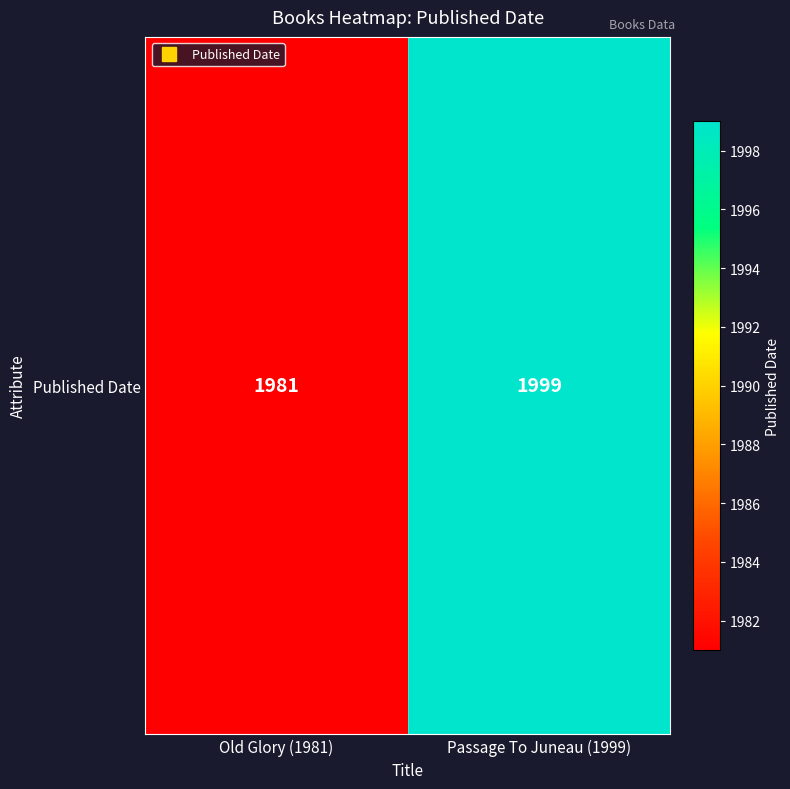

Reading right to left, what are all the values shown in this chart?

Passage To Juneau (1999)=1999	Old Glory (1981)=1981